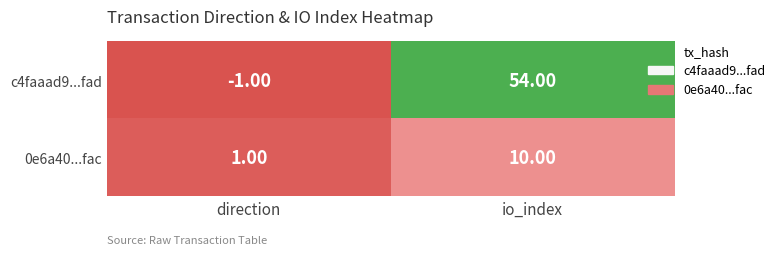

Where is 0e6a40...fac nearest to the value 5?

direction